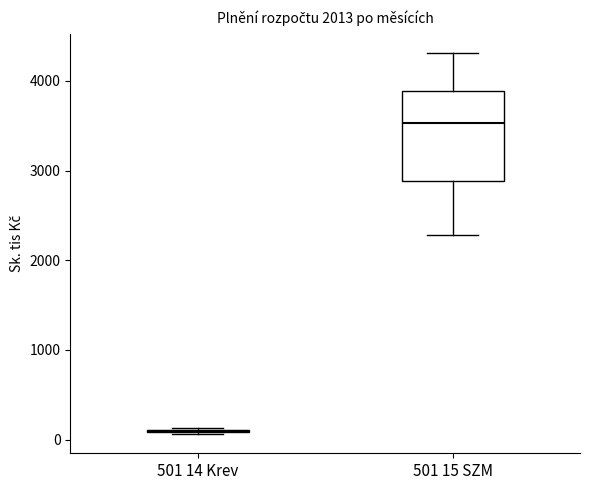

Reading left to right, transcribe this box plot: for each box, give where its median line is, the range the box spans, and where its two whiskers end, as read against the y-axis. The values are not printed on the chart, so give them approximately, as read against the axis.

501 14 Krev: box collapsed to a line at 100, whiskers 100 to 100
501 15 SZM: median 3500, box 2900 to 3900, whiskers 2300 to 4300